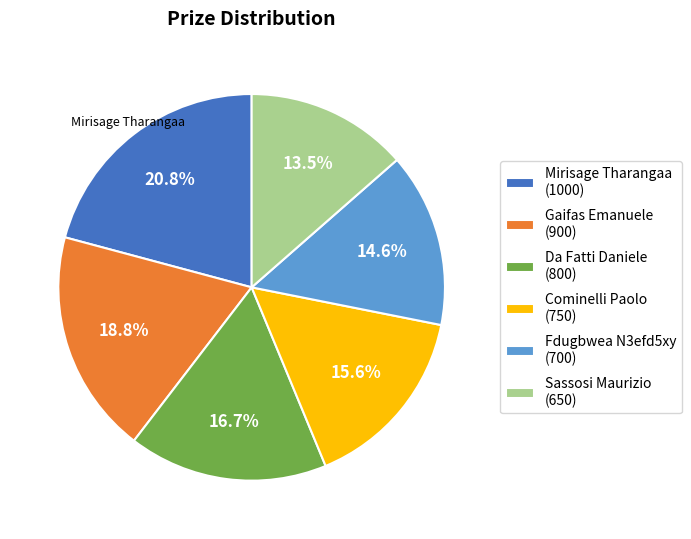

Is there a majority slice in this chart?

No